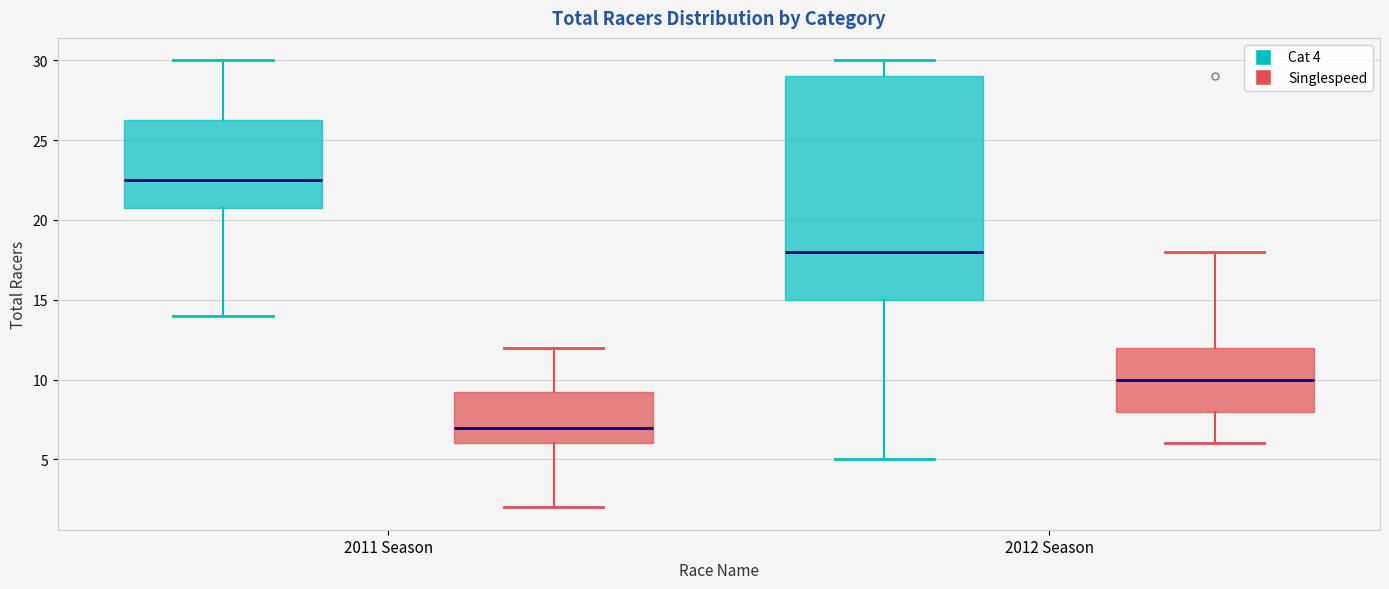

Which box is the tallest, from its lower edge to its upper edge?

2012 Season (Cat 4)